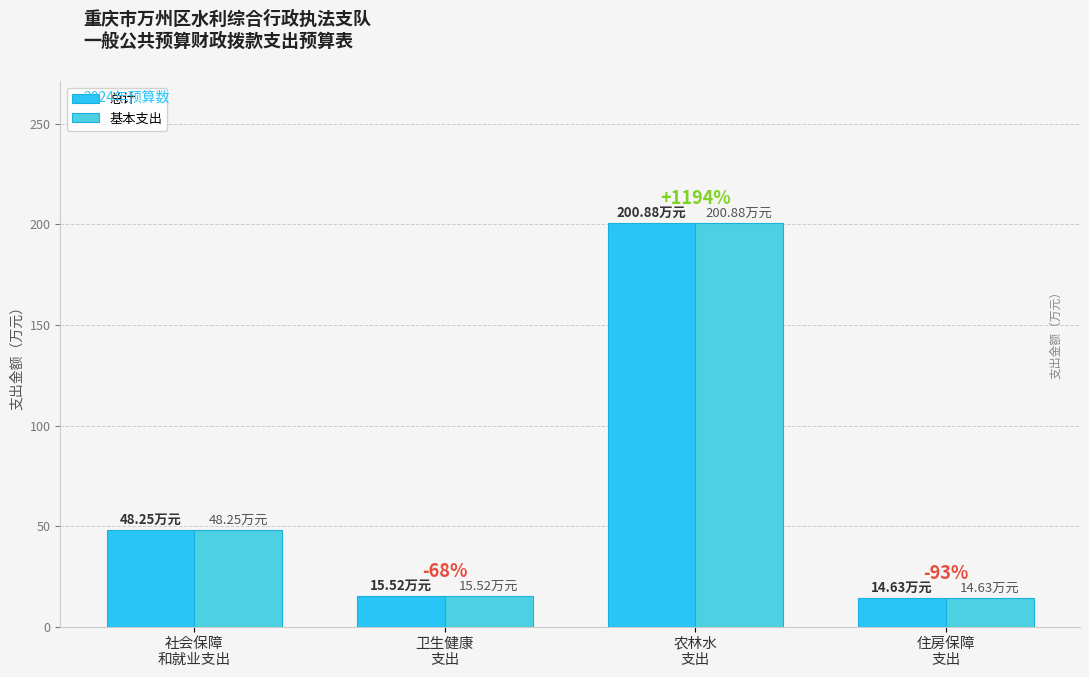

At which category is the sum across all series the highest?

农林水
支出